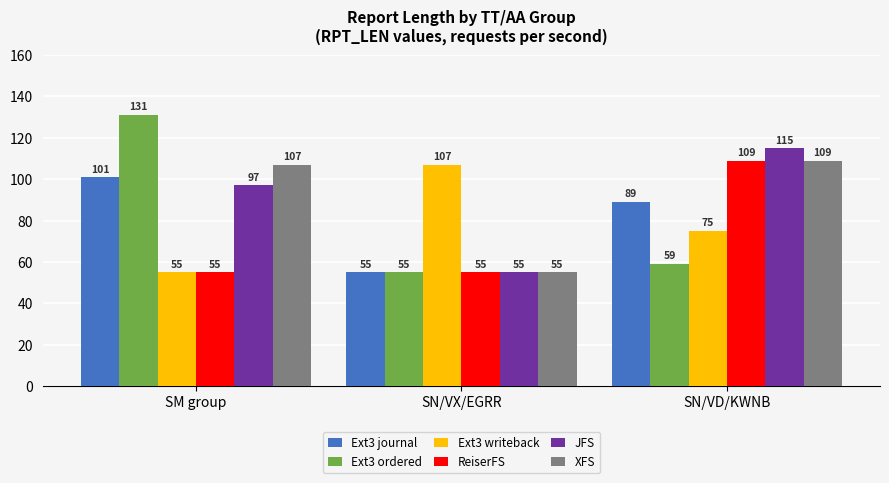

Where is XFS nearest to the value 82?

SM group